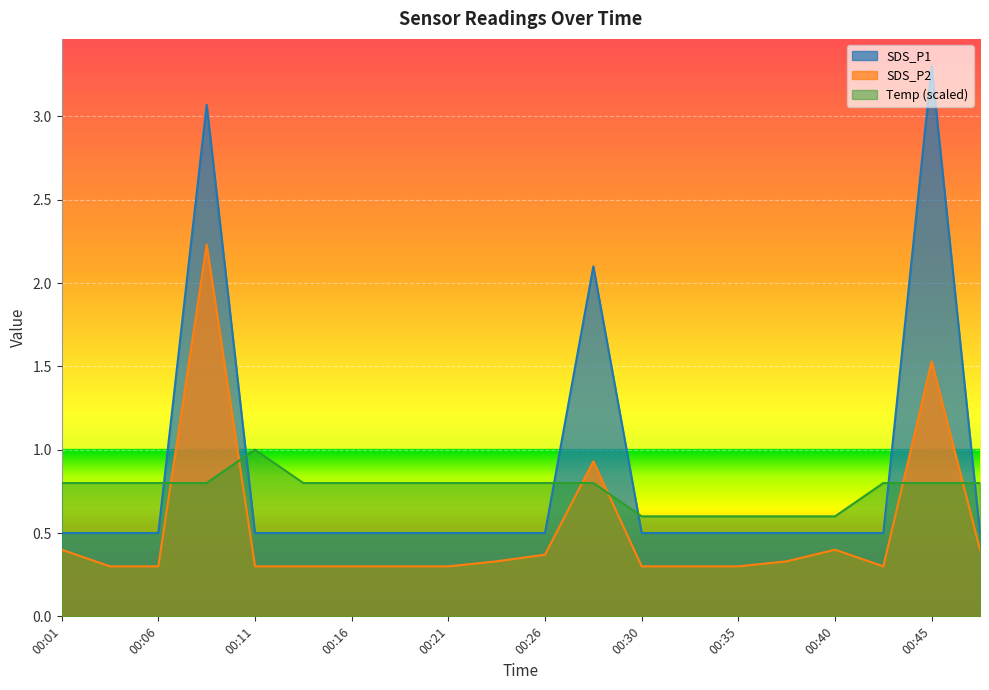

Reading right to left, extract all data points from this chart.

SDS_P1: 0.5	3.3	0.5	0.5	0.5	0.5	0.5	0.5	2.1	0.5	0.5	0.5	0.5	0.5	0.5	0.5	3.1	0.5	0.5	0.5
SDS_P2: 0.4	1.5	0.3	0.4	0.3	0.3	0.3	0.3	0.9	0.4	0.3	0.3	0.3	0.3	0.3	0.3	2.2	0.3	0.3	0.4
Temp: 0.8	0.8	0.8	0.6	0.6	0.6	0.6	0.6	0.8	0.8	0.8	0.8	0.8	0.8	0.8	1.0	0.8	0.8	0.8	0.8